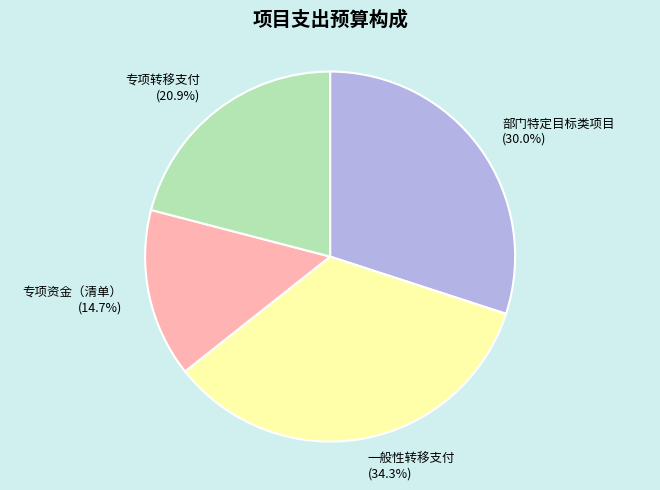

To the nearest percent, what portion does 部门特定目标类项目 represent?

30%